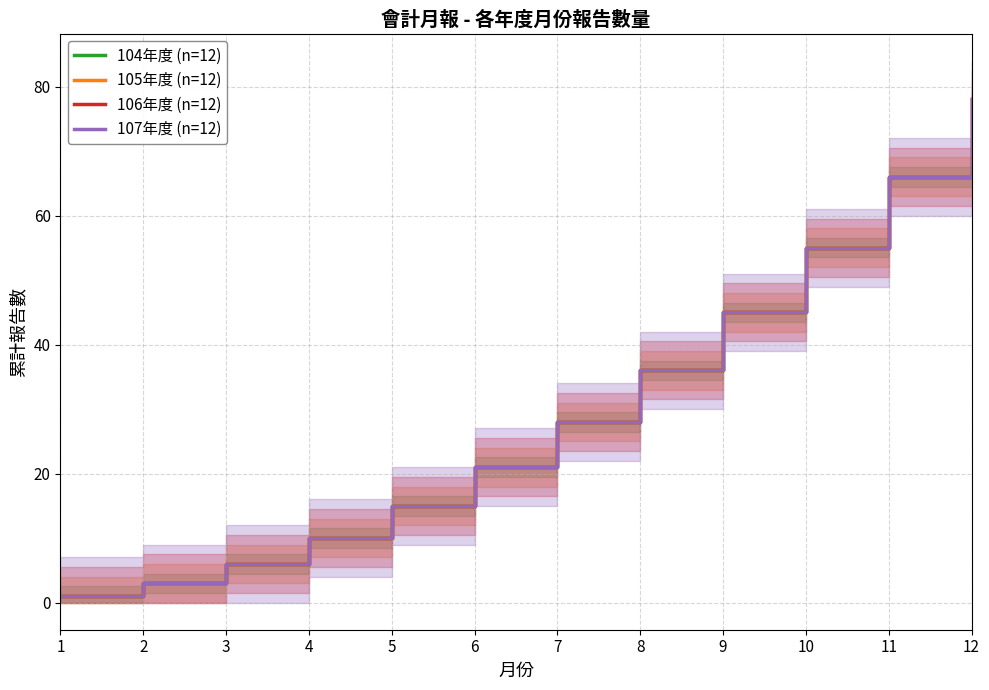

How many lines are shown in the chart?

4